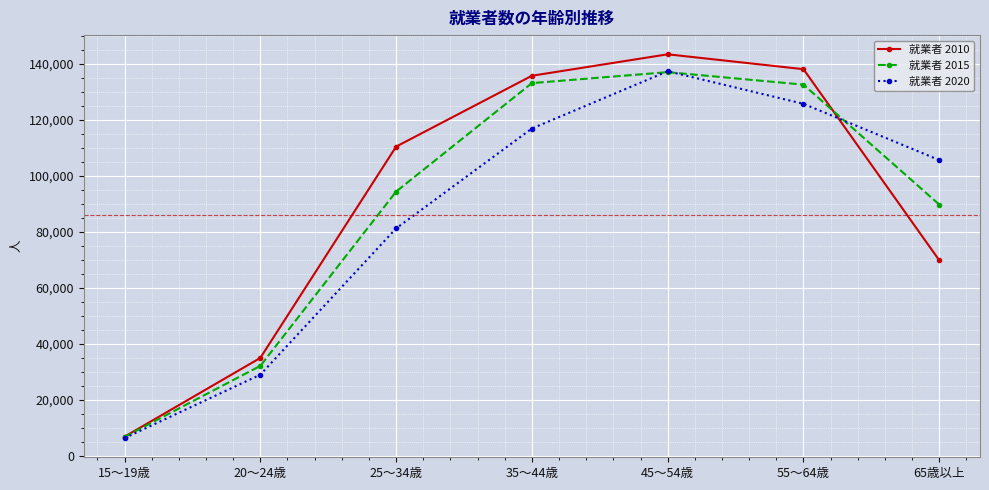

What is the spread (max minus min) of values at 20～24歳?

6004